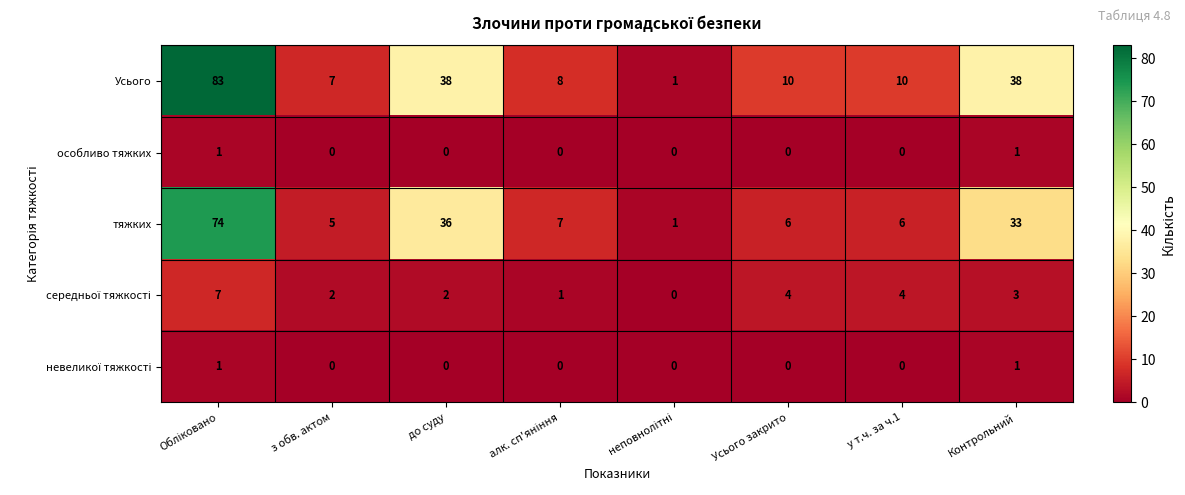

Count the number of data series in this chart.

5